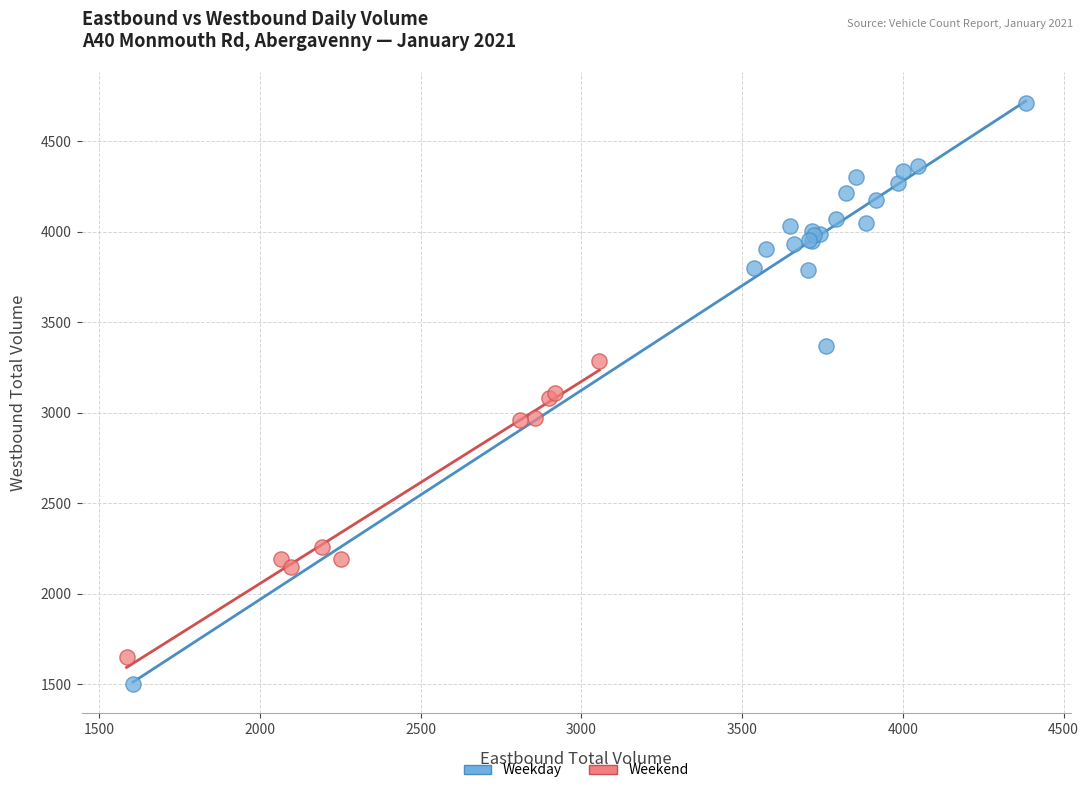

Which series has the widest spread of Y values?

Weekday